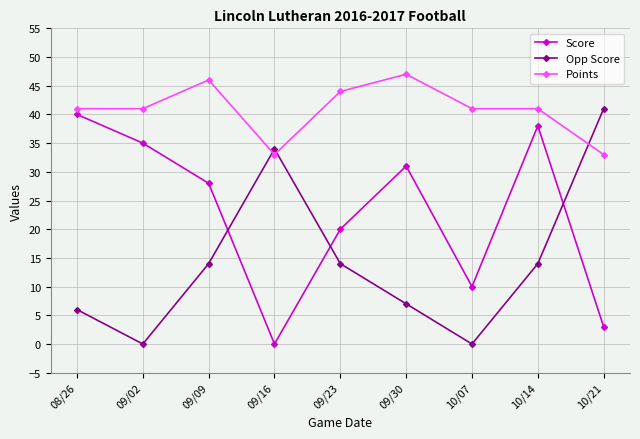

True or false: Opp Score has a value of -16 at 10/07.

False